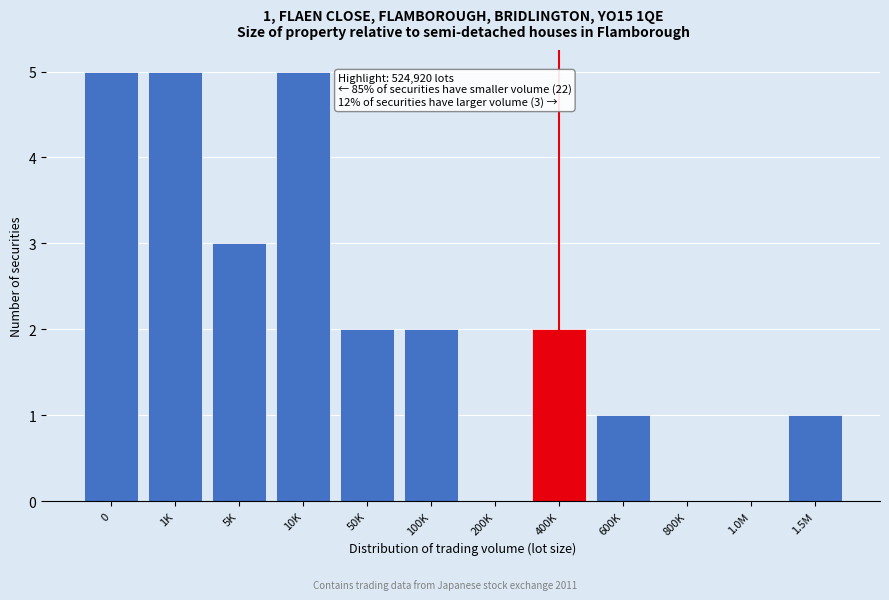

Reading right to left, transcribe all the data shown in this chart.

1.5M=1	1.0M=0	800K=0	600K=1	400K=2	200K=0	100K=2	50K=2	10K=5	5K=3	1K=5	0=5